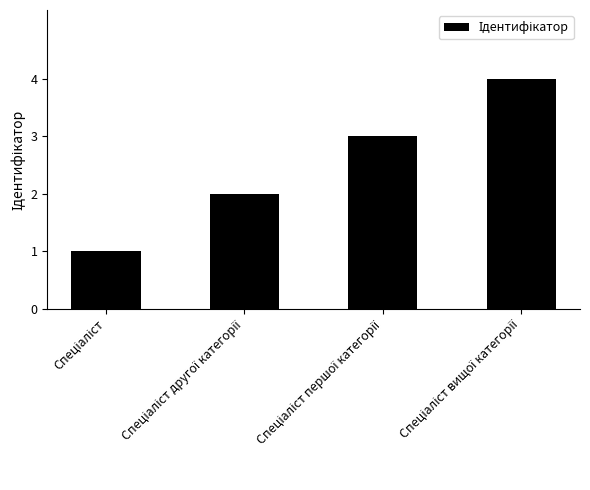

Does the chart contain any negative values?

No